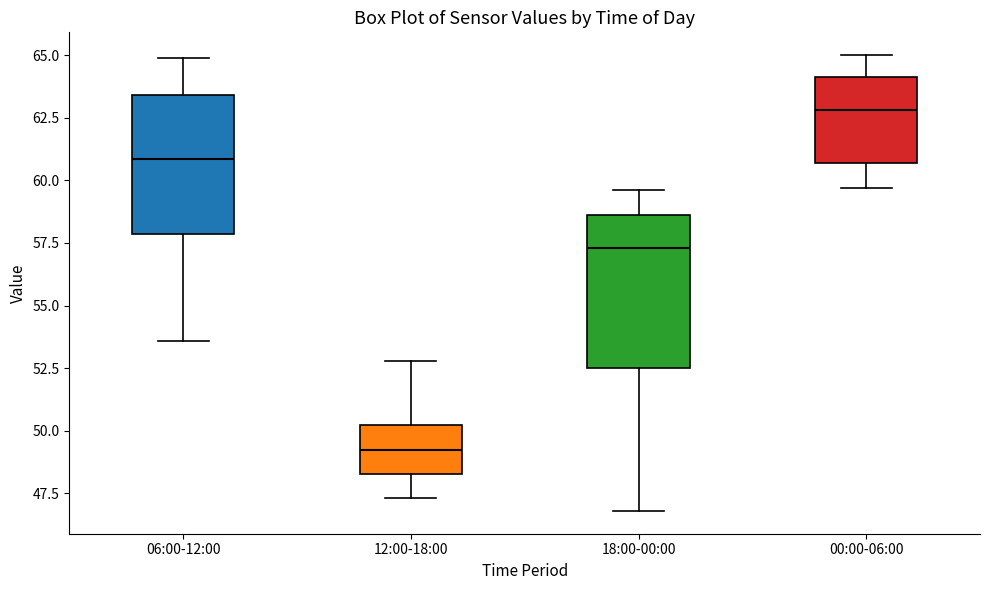

Where is the upper edge of the box for 06:00-12:00 on the y-axis? The values are not printed on the chart, so give them approximately, as read against the axis.

63.5